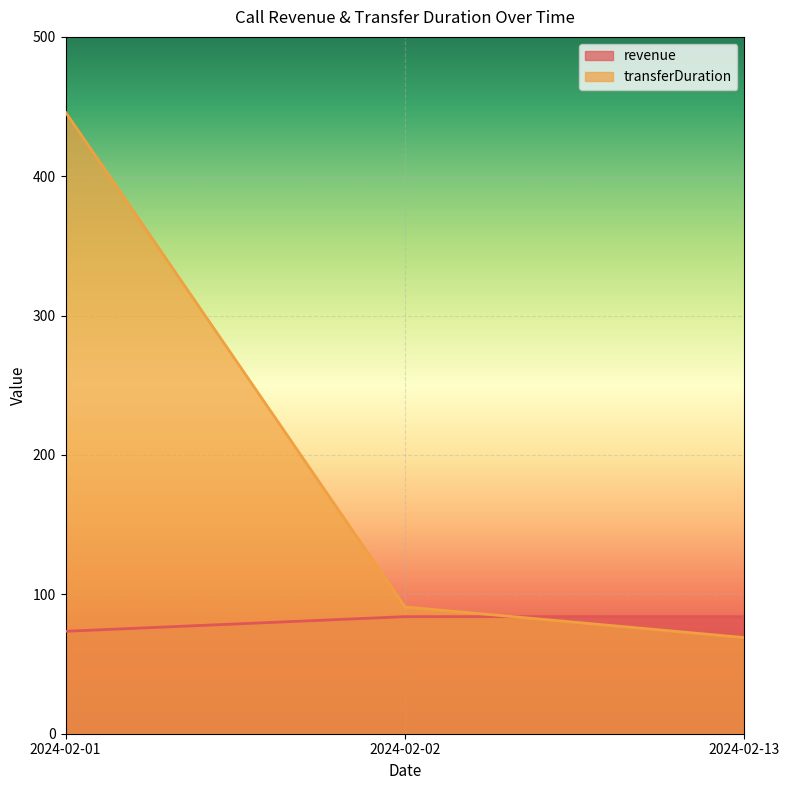

Count the number of data series in this chart.

2